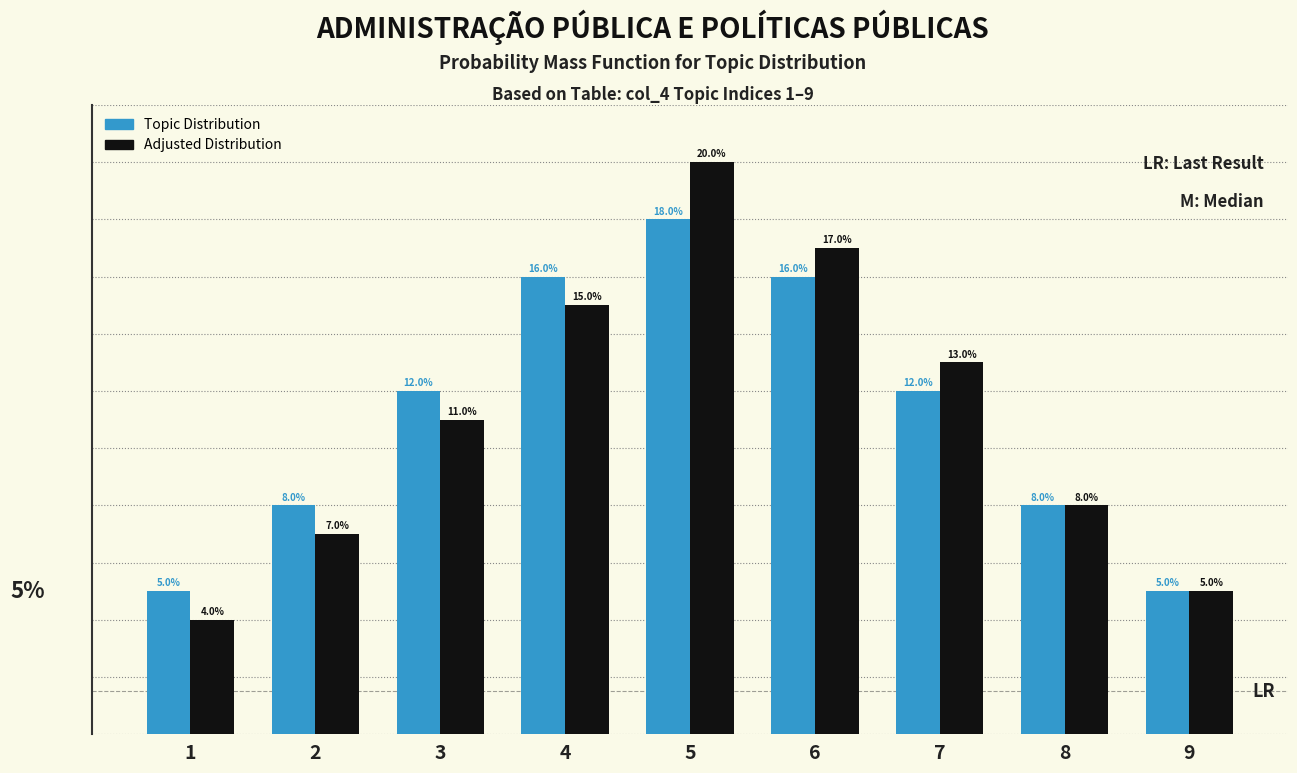

Rank the series at 7 from lowest to highest value.

Topic Distribution, Adjusted Distribution